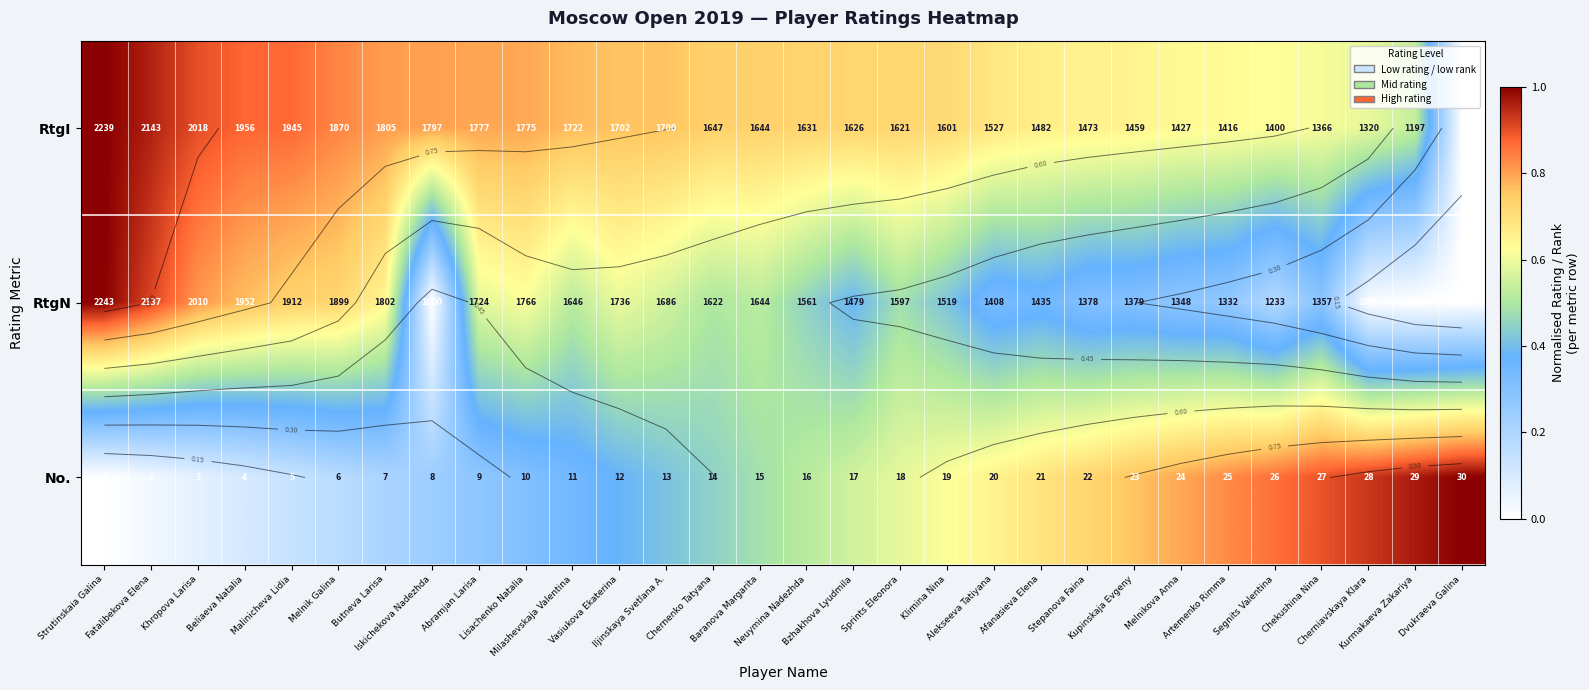

The value of RtgI at Bzhakhova Lyudmila is 1.1. True or false?

False